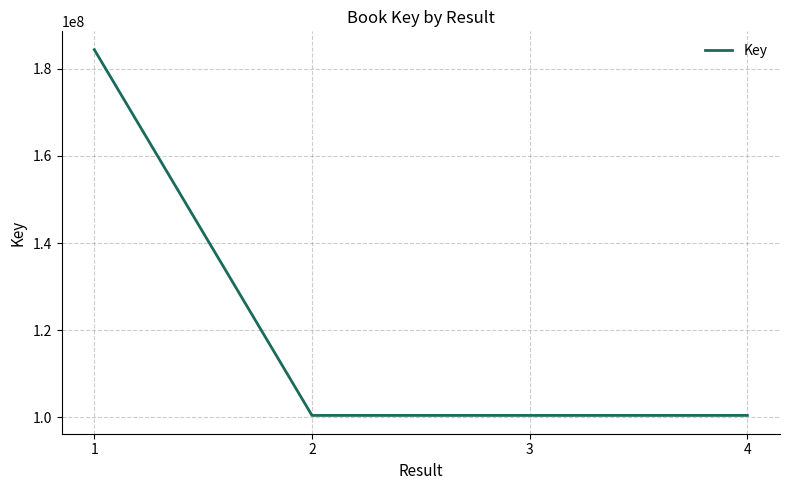

What is the minimum value shown in the chart?

100402670